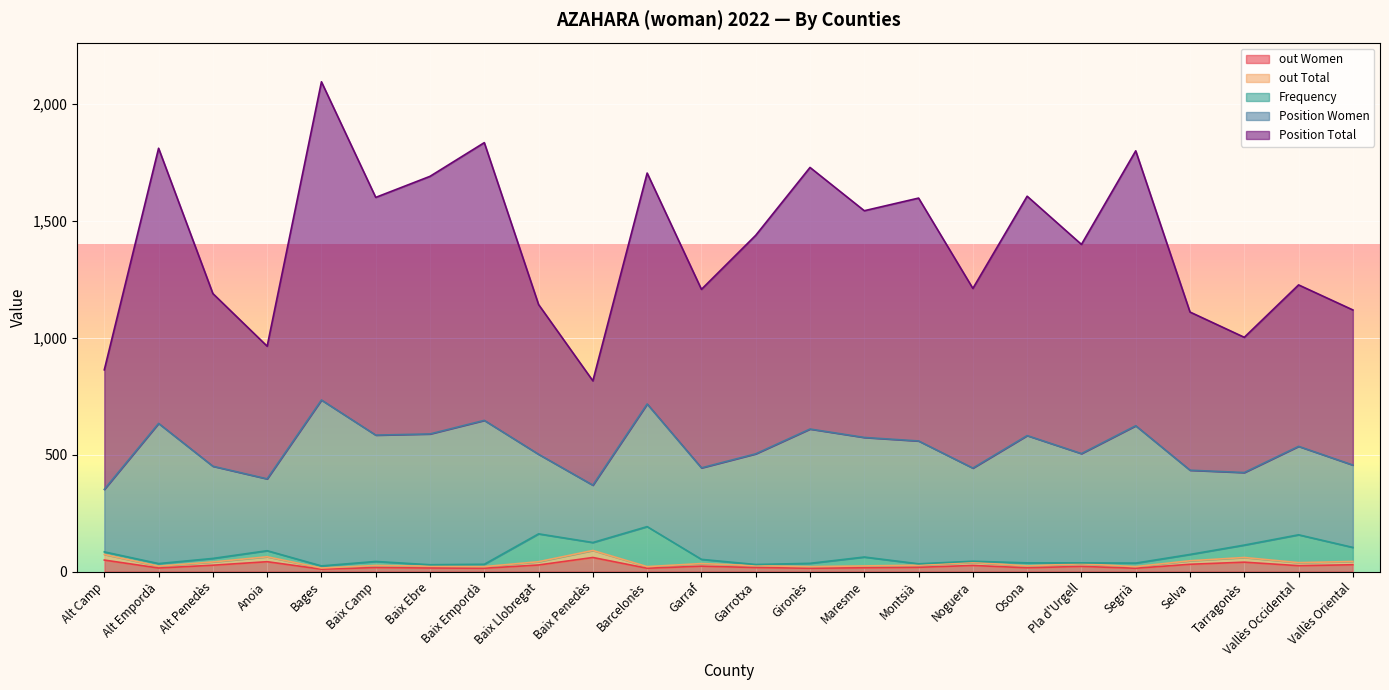

What position from the left is Tarragonès?

22